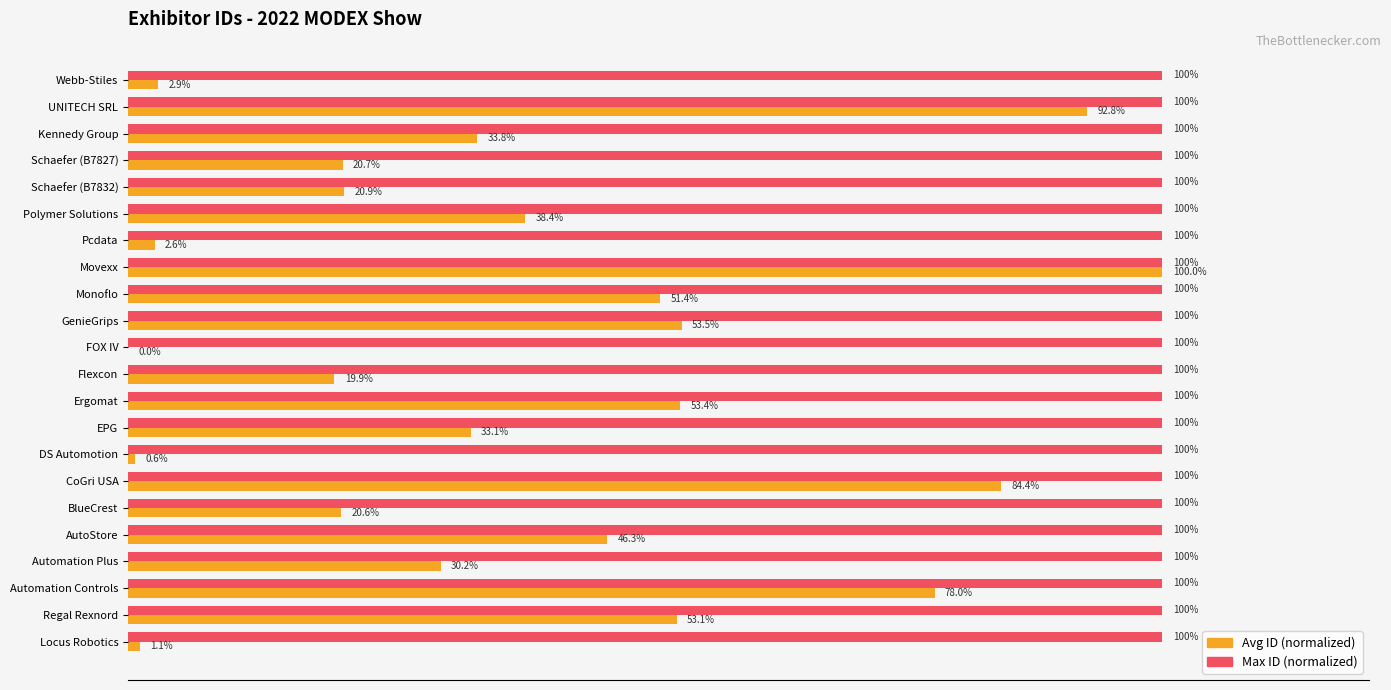

Where is Avg ID (normalized) nearest to the value 50?

Monoflo